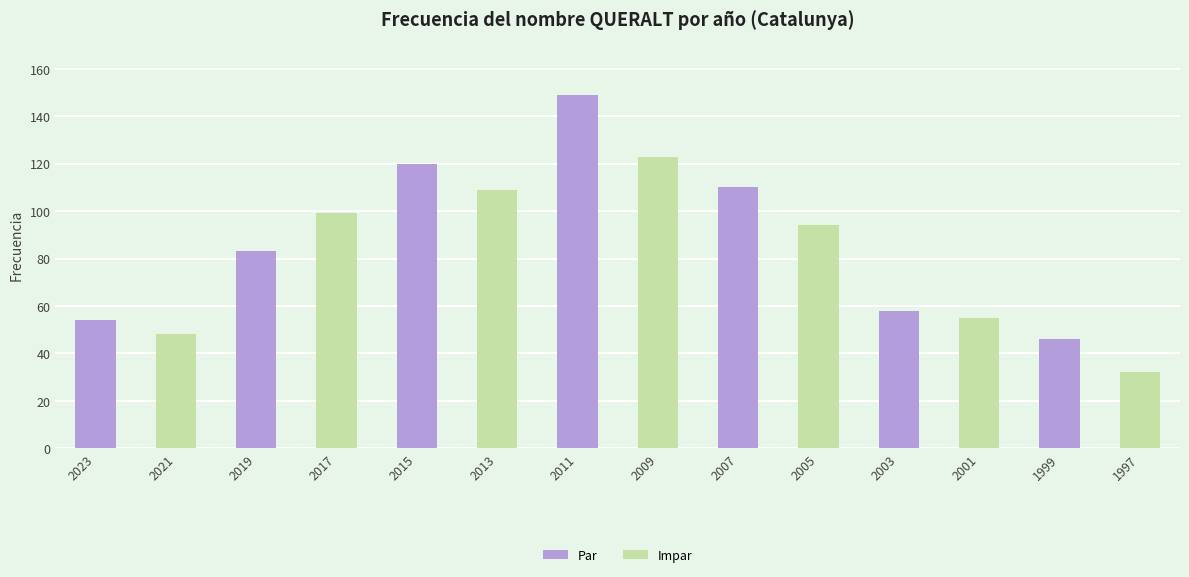

At which label does the data first exceed 94?

2017